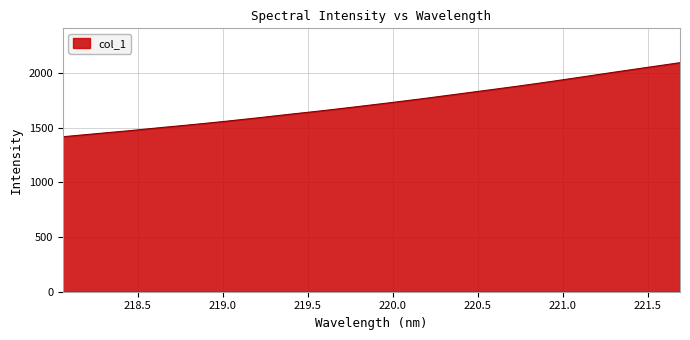

Reading left to right, what are all the values shown in this chart?

1417.1	1444.5	1471.0	1500.3	1528.3	1558.2	1589.9	1623.3	1655.4	1690.1	1725.6	1762.4	1801.1	1840.2	1879.4	1921.0	1964.4	2008.5	2051.6	2094.1